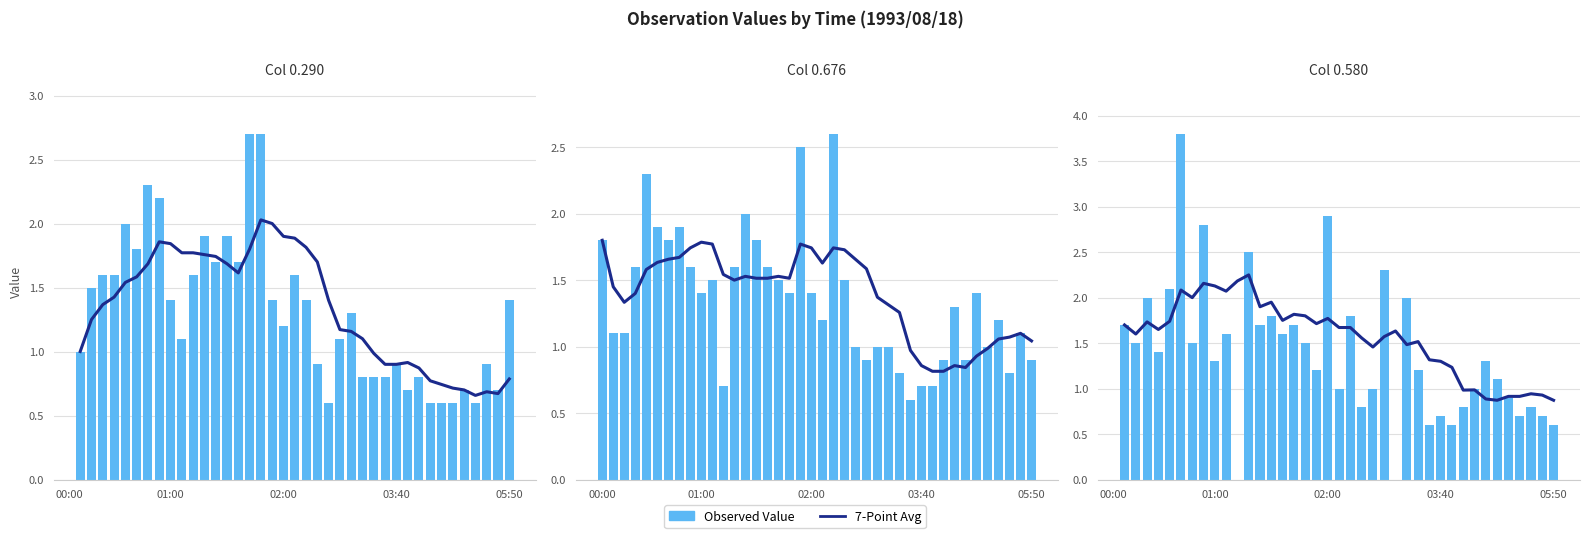

List the series in order of their peak value, lowest first.

7-Point Avg, Observed Value